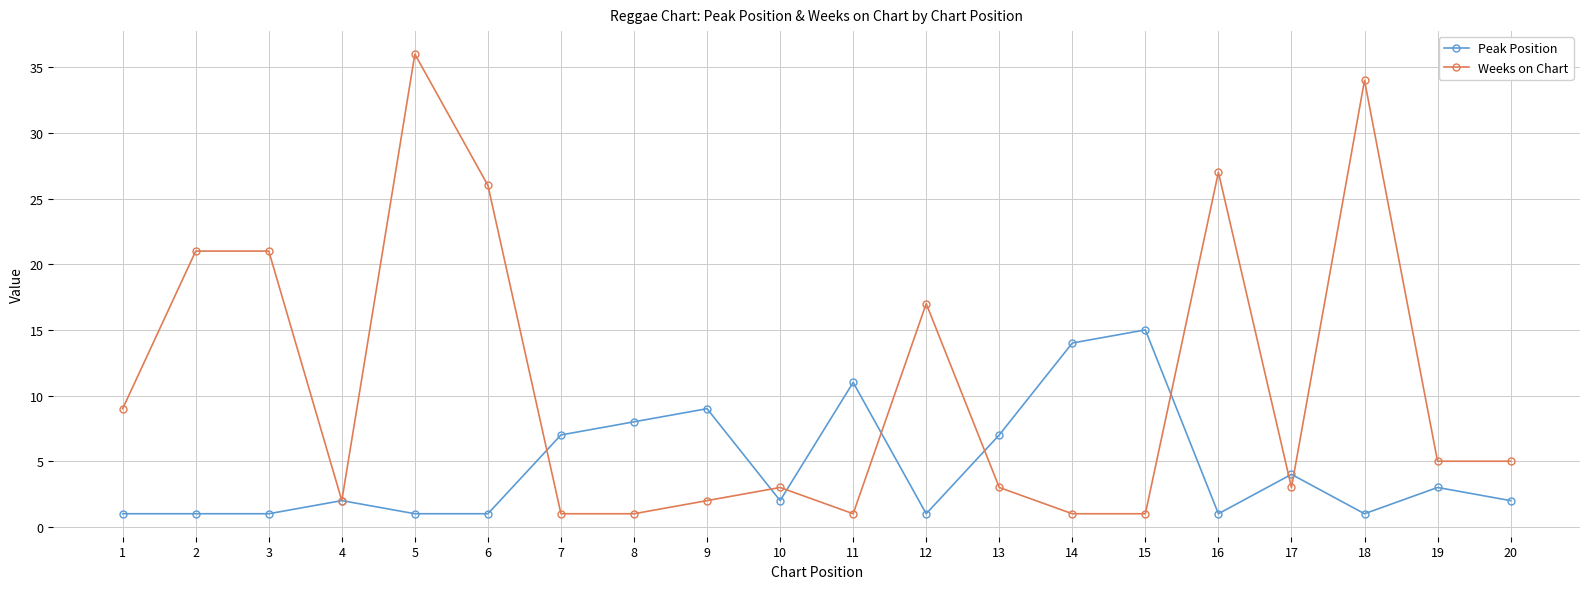

At which label is Weeks on Chart closest to 18?

12